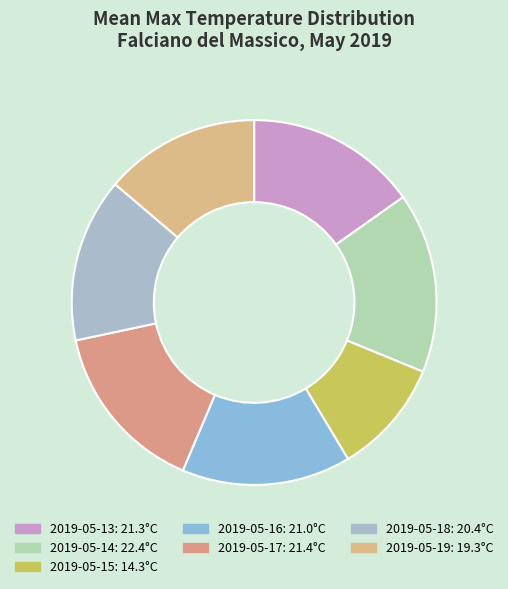

Rank the categories by value from lowest to highest.

2019-05-15, 2019-05-19, 2019-05-18, 2019-05-16, 2019-05-13, 2019-05-17, 2019-05-14